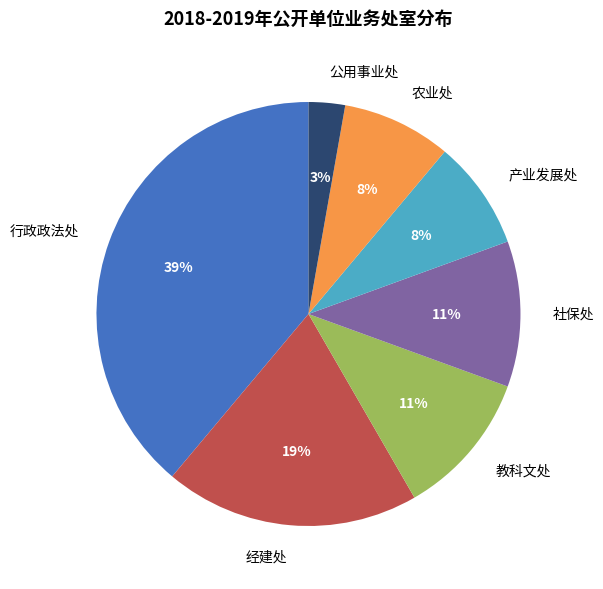

Which slice is the largest?

行政政法处